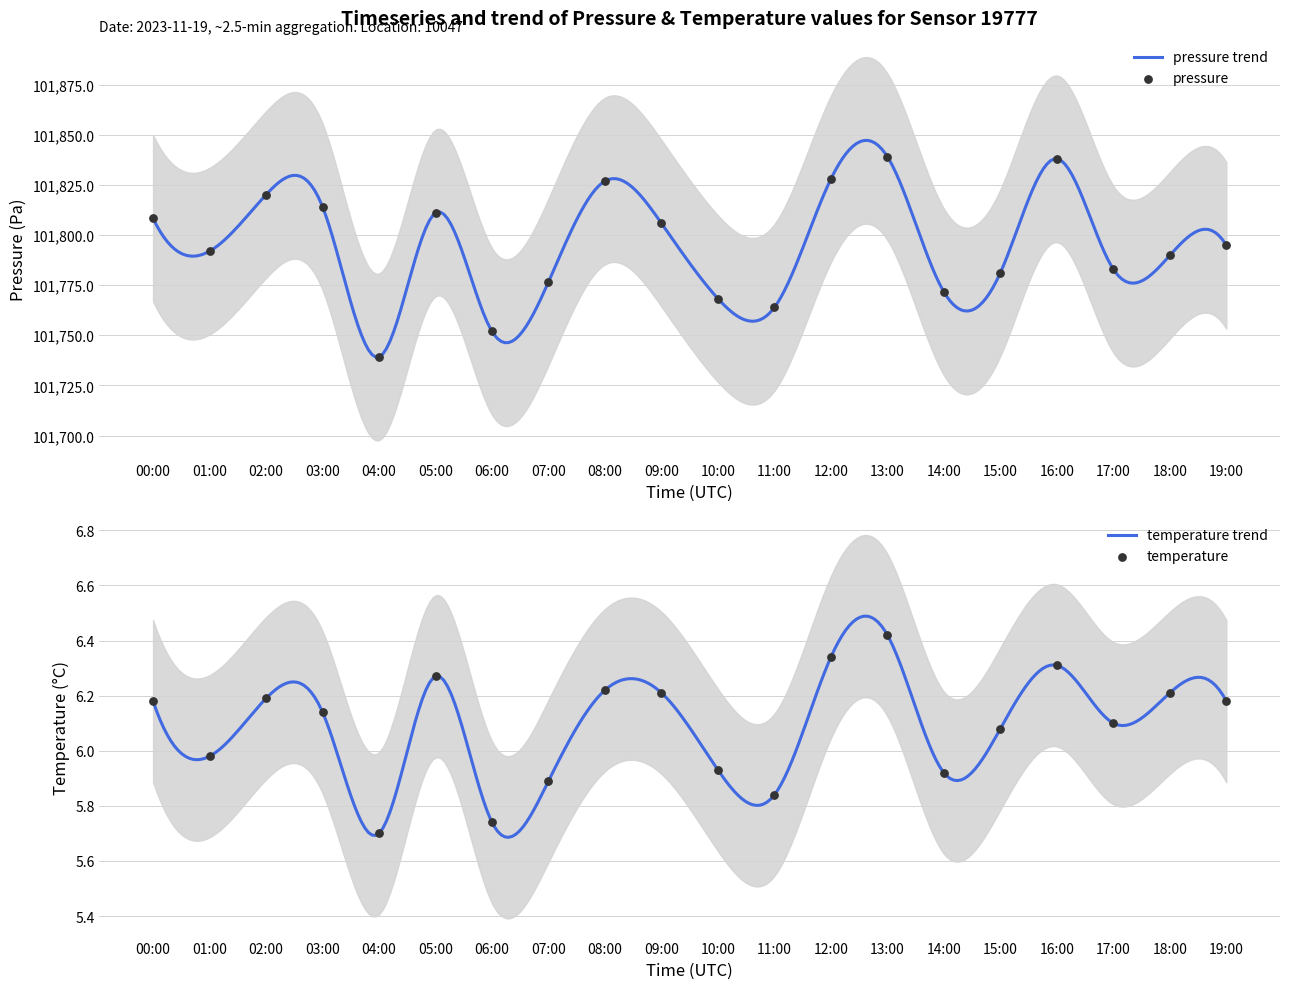

Which series has the widest spread of Y values?

pressure